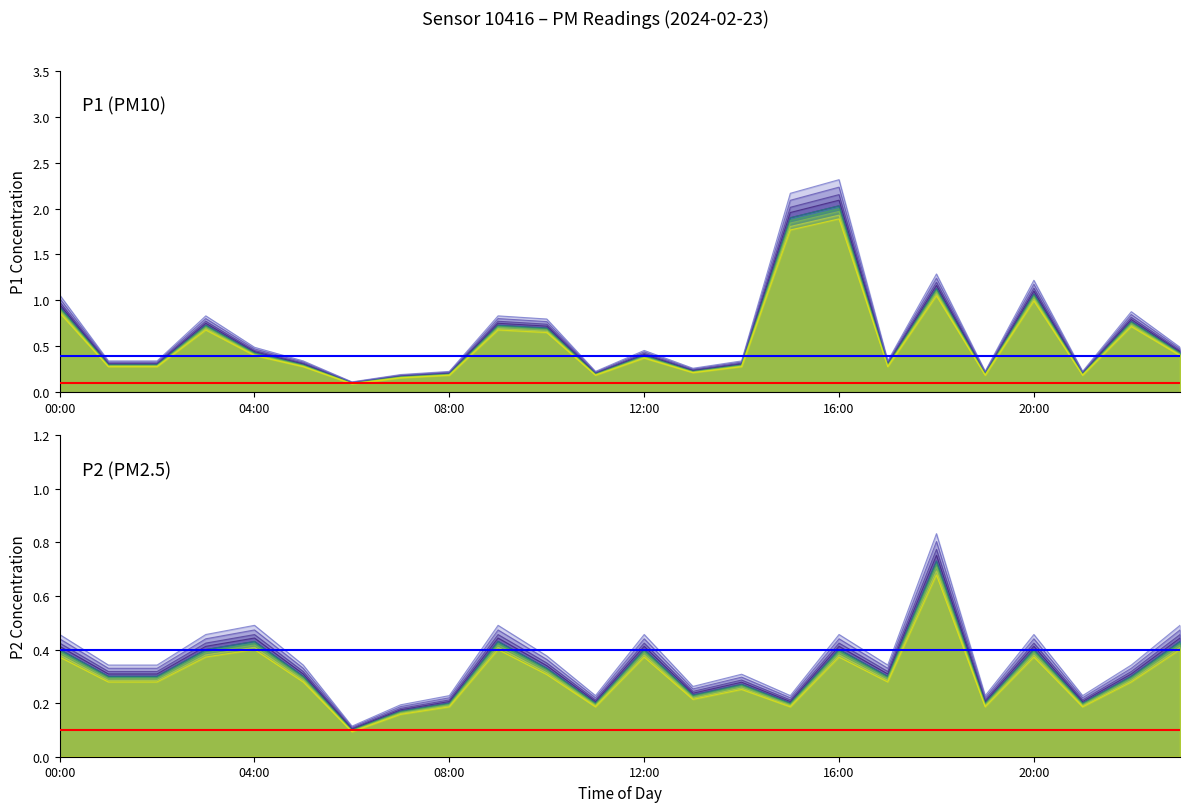

True or false: P2 has a value of 0.4 at 18:00.

False